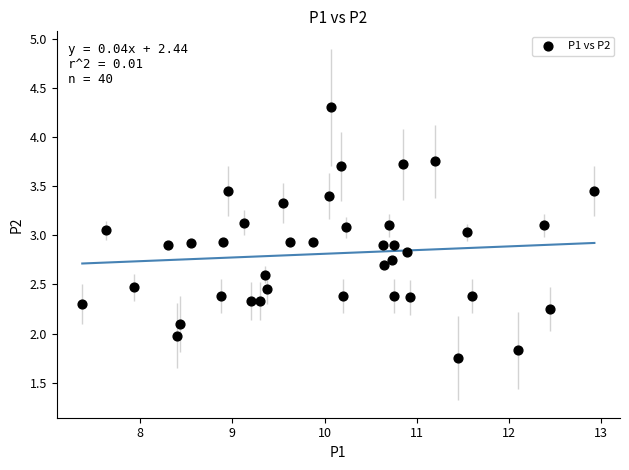

What is the range of X values (max minus min)?

5.6